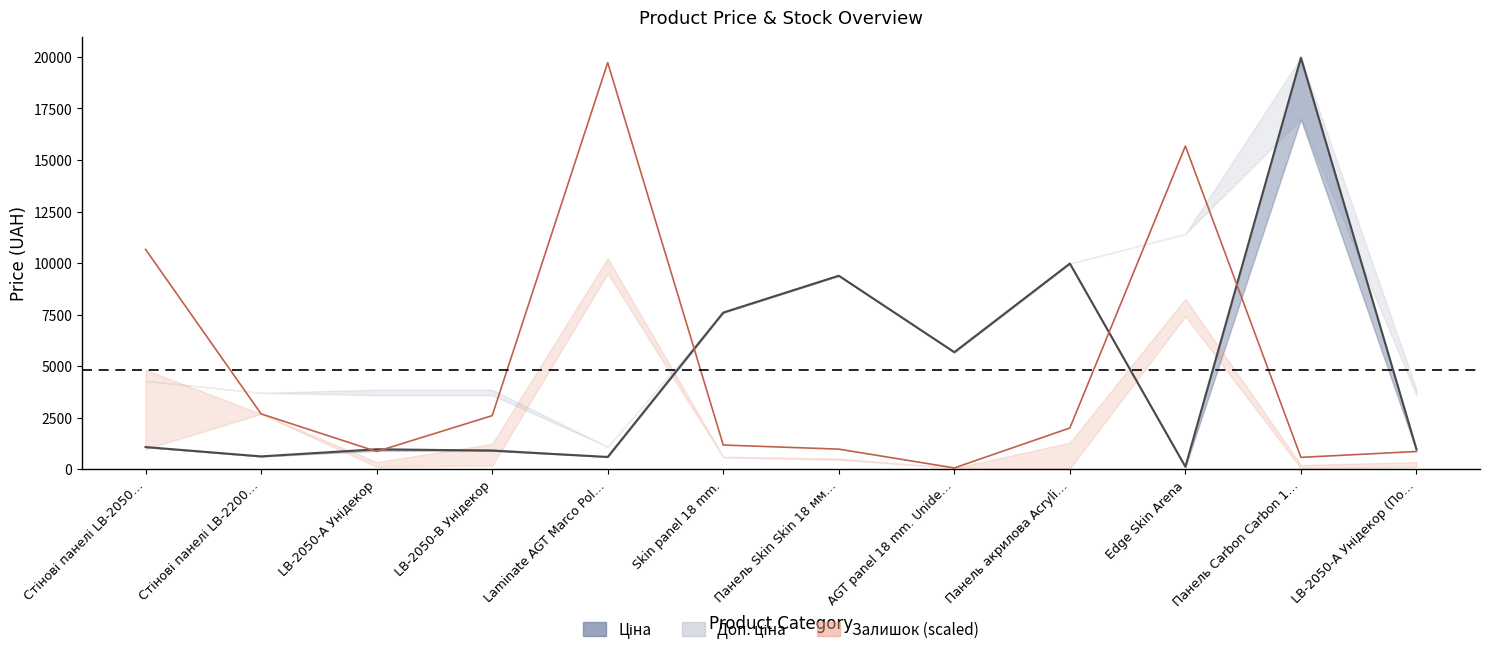

Is the value of Залишок (scaled mid) at Skin panel 18 mm. greater than the value of Ціна (mid) at AGT panel 18 mm. Unide…?

No